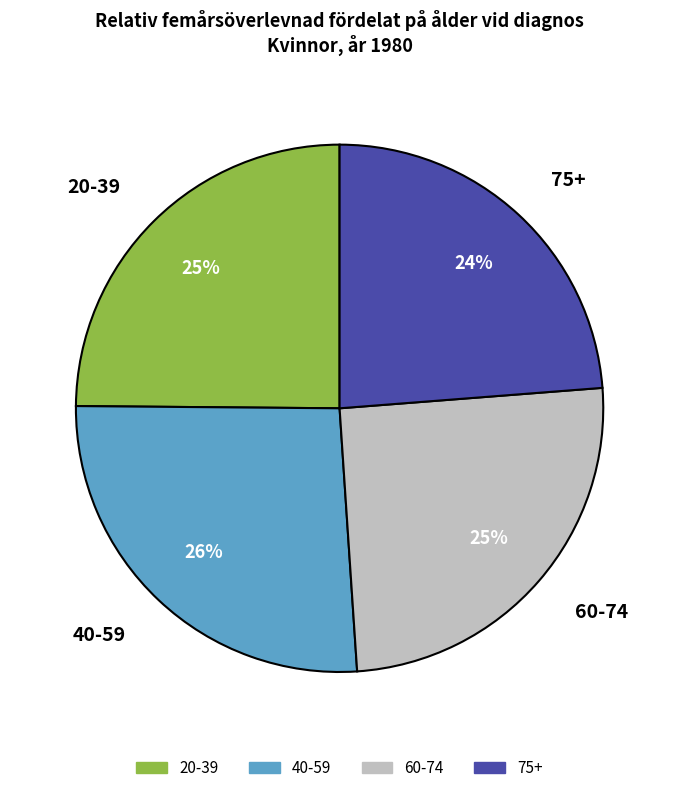

Which slice is the smallest?

75+